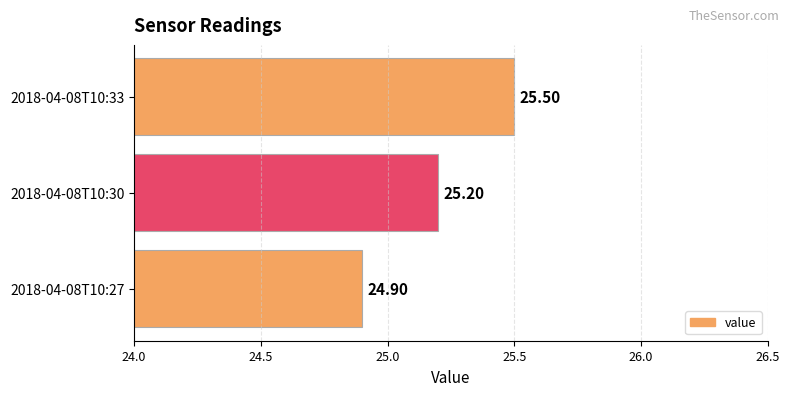

What is the minimum value shown in the chart?

24.9